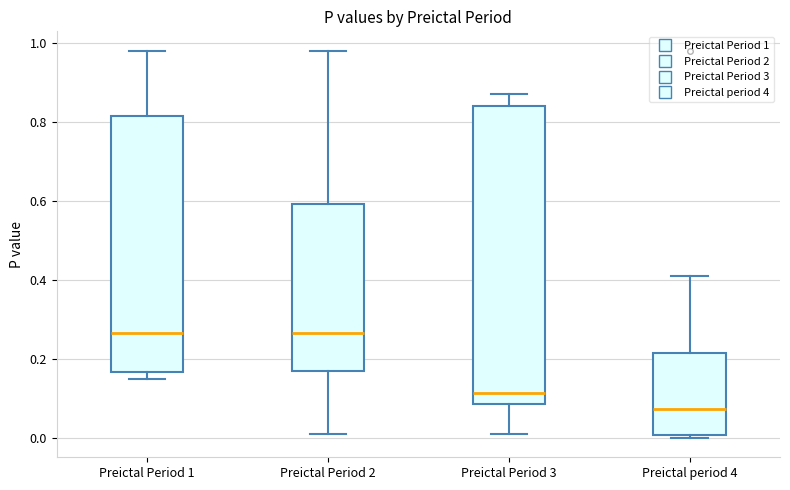

Where does the median line of the box for Preictal Period 2 sit on the y-axis? The values are not printed on the chart, so give them approximately, as read against the axis.

0.26